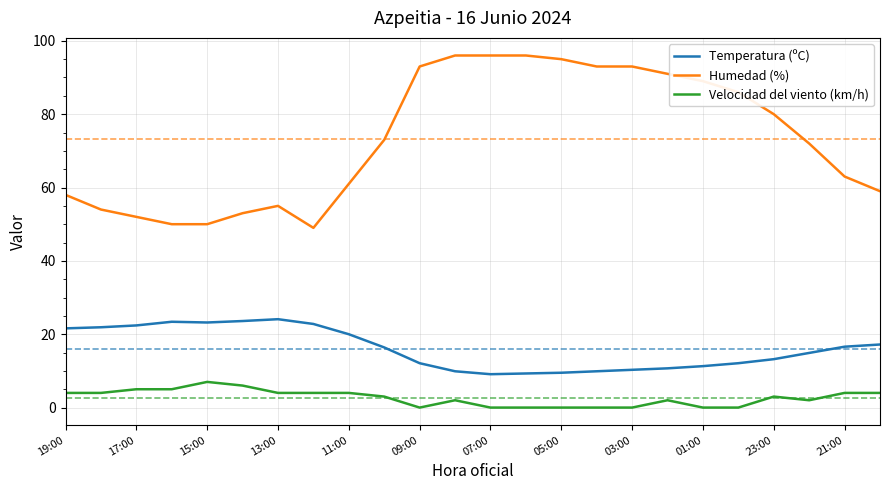

At how many categories does at least one series exceed 23?

24